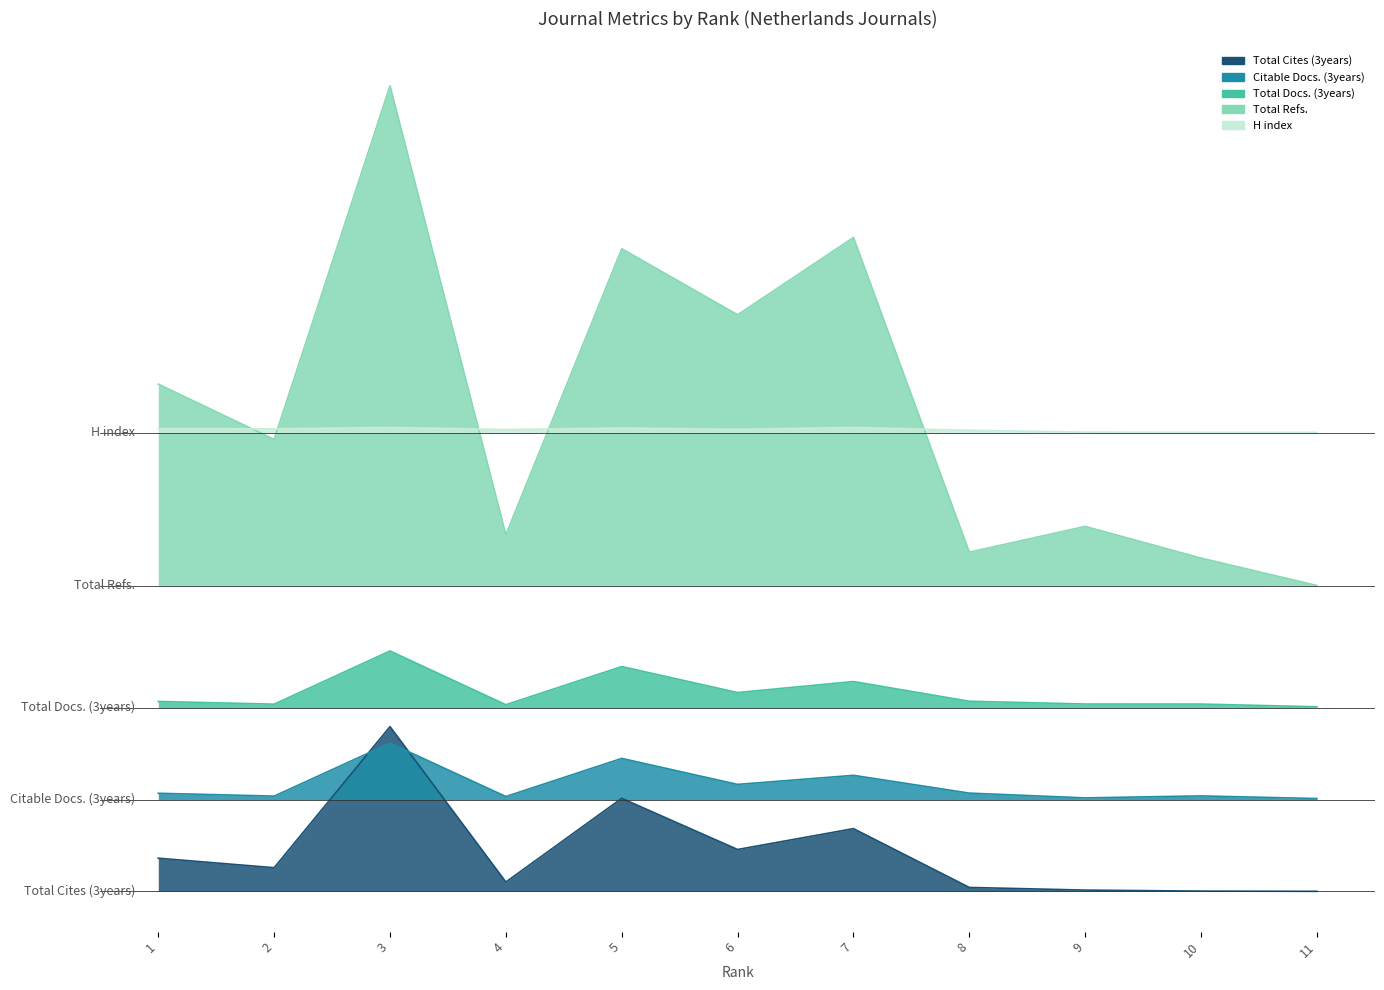

Which category has the lowest value in the Total Refs. series?

11